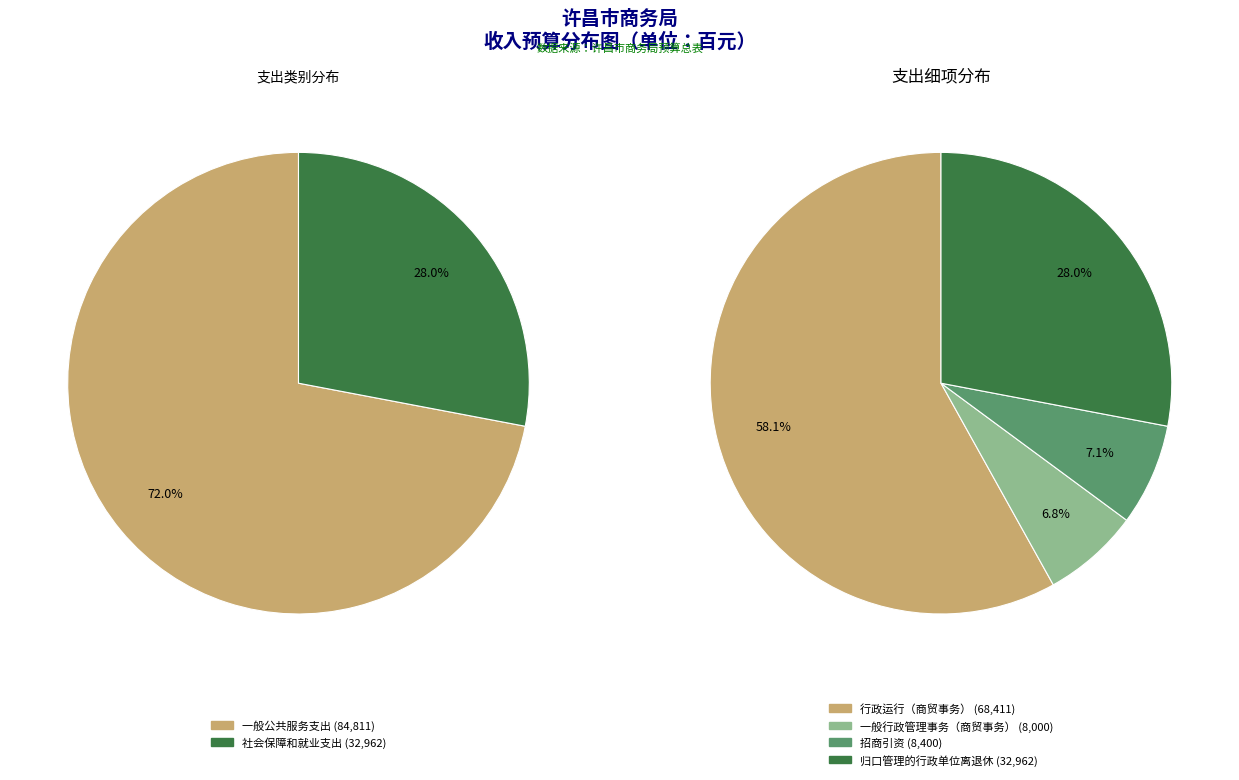

Rank the categories by value from lowest to highest.

社会保障和就业支出, 一般公共服务支出